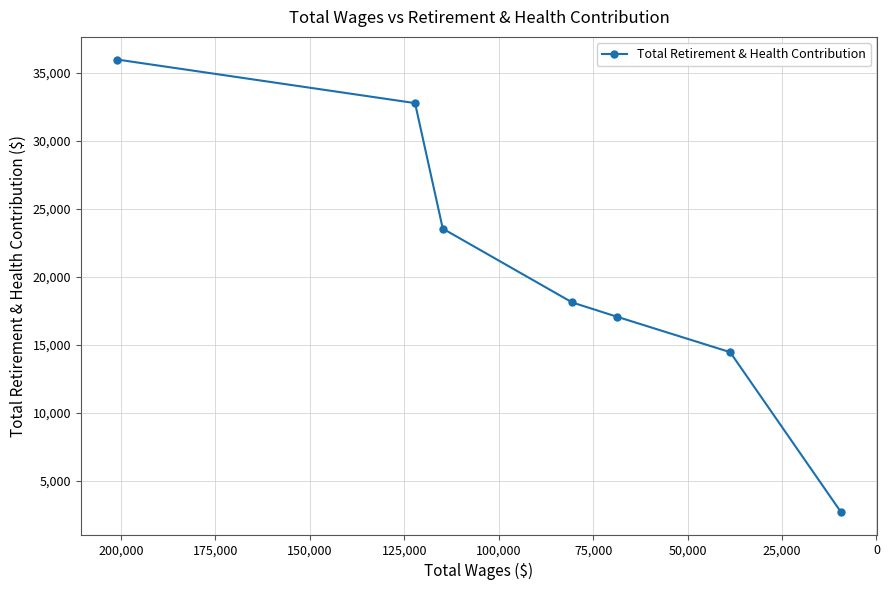

How many data points are less than 18118?

3